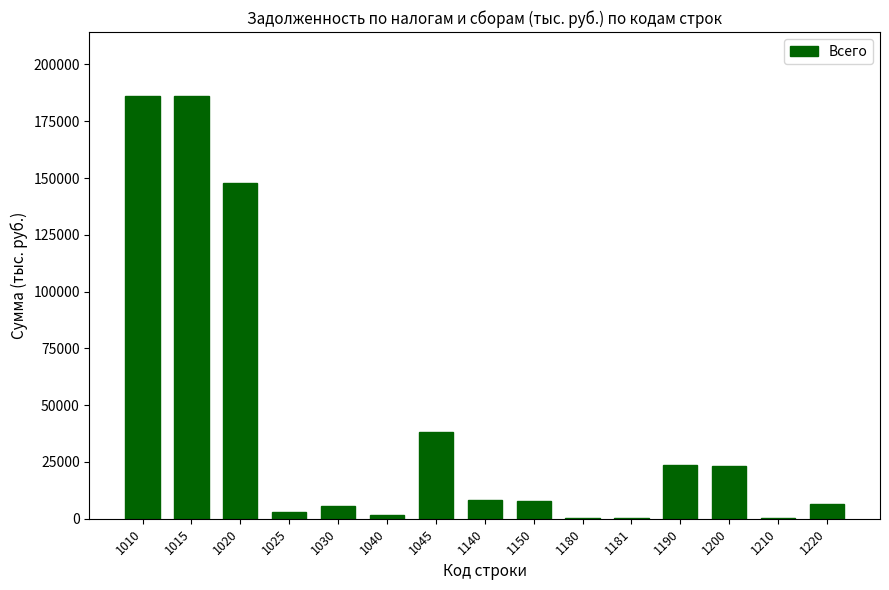

What is the sum of all values?

640124